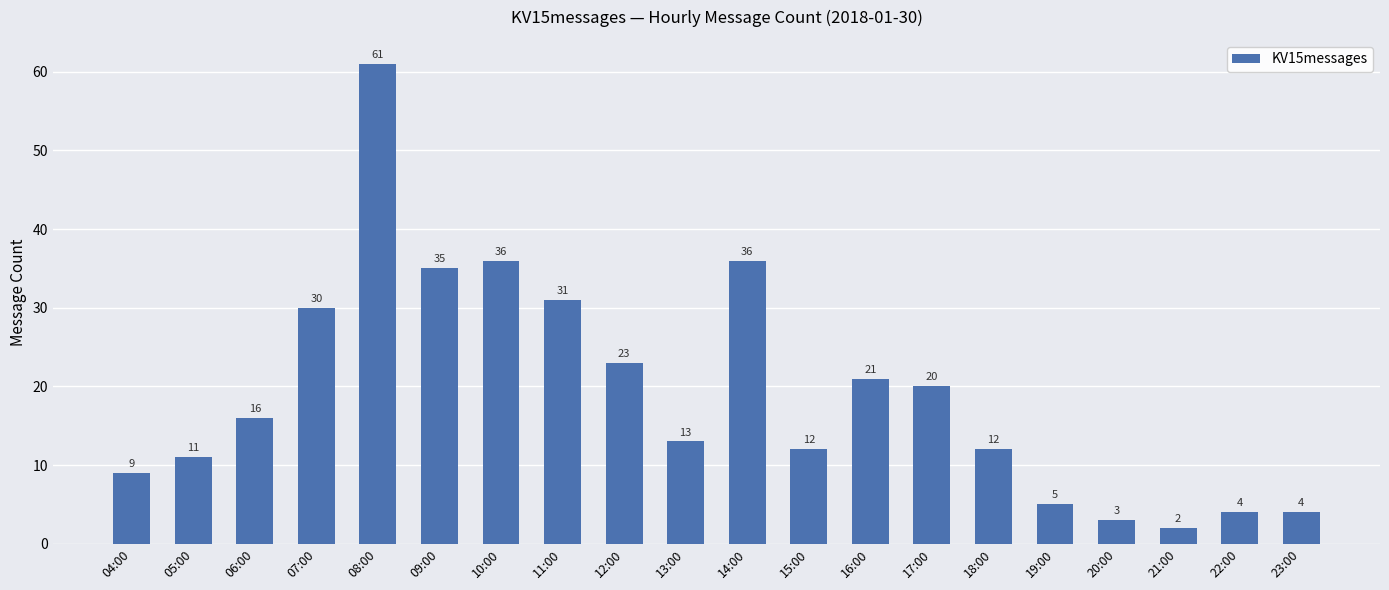

What is the label of the 8th bar from the left?

11:00